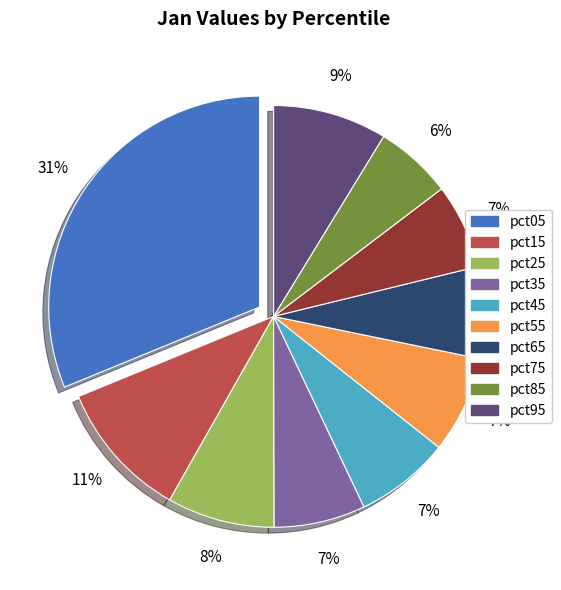

Do pct75 and pct55 together represent more than half of the pie?

No